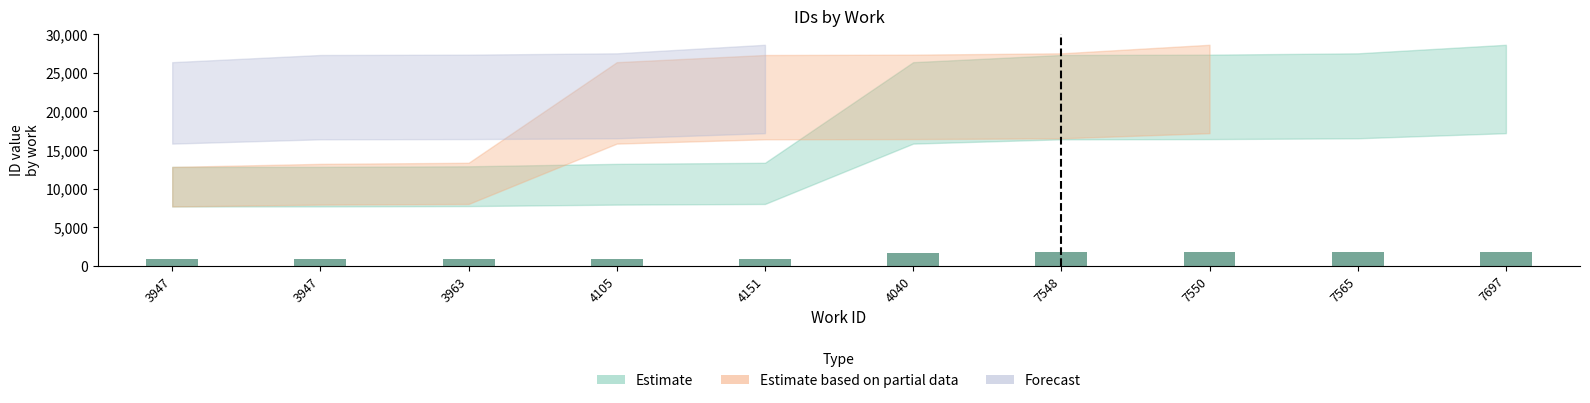

How many values in the Forecast series exceed 1688?

5